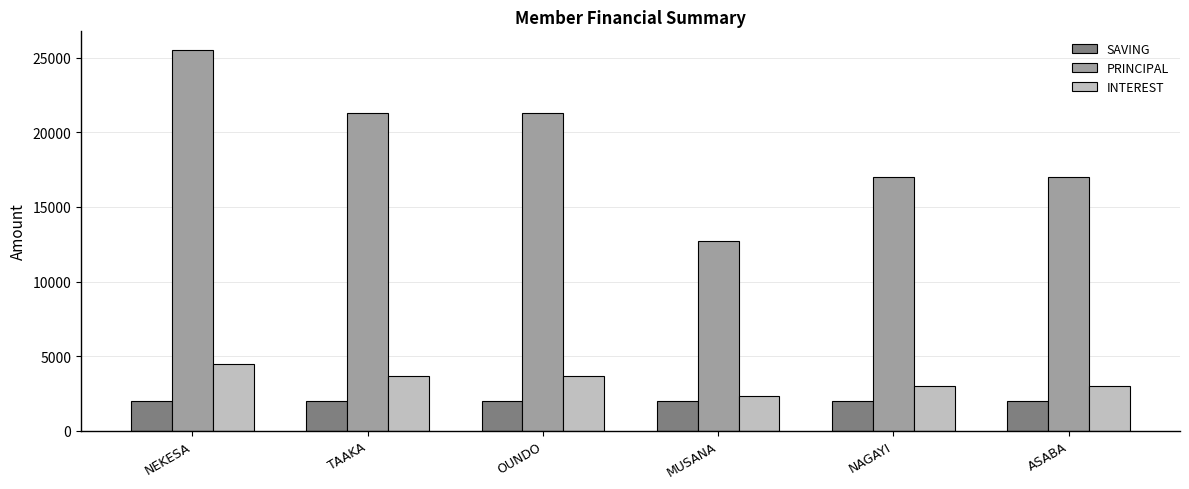

At which label does INTEREST first exceed 3700?

NEKESA